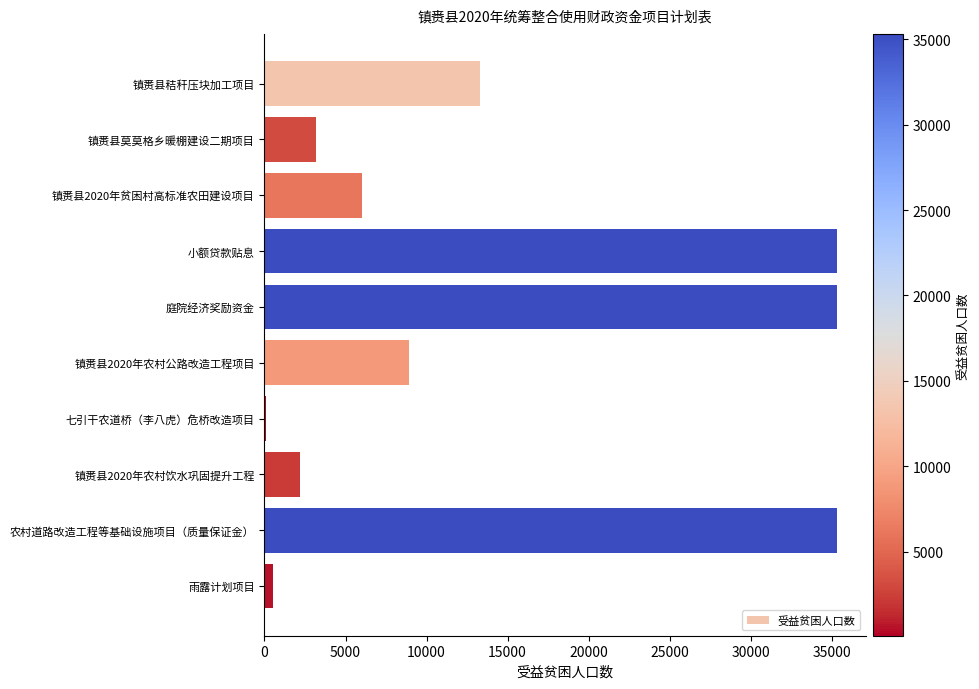

True or false: the data shows 19254 at 镇赉县秸秆压块加工项目.

False